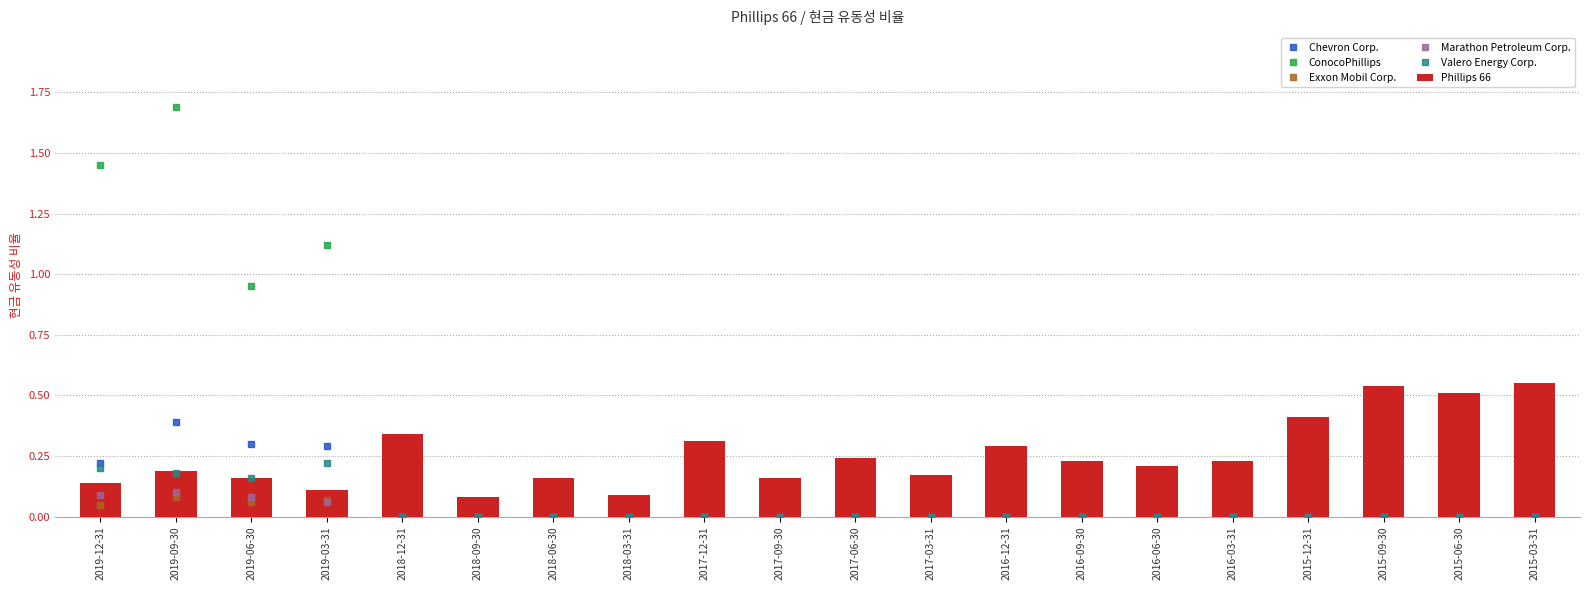

What is the total value across all series at 2018-12-31?

0.3